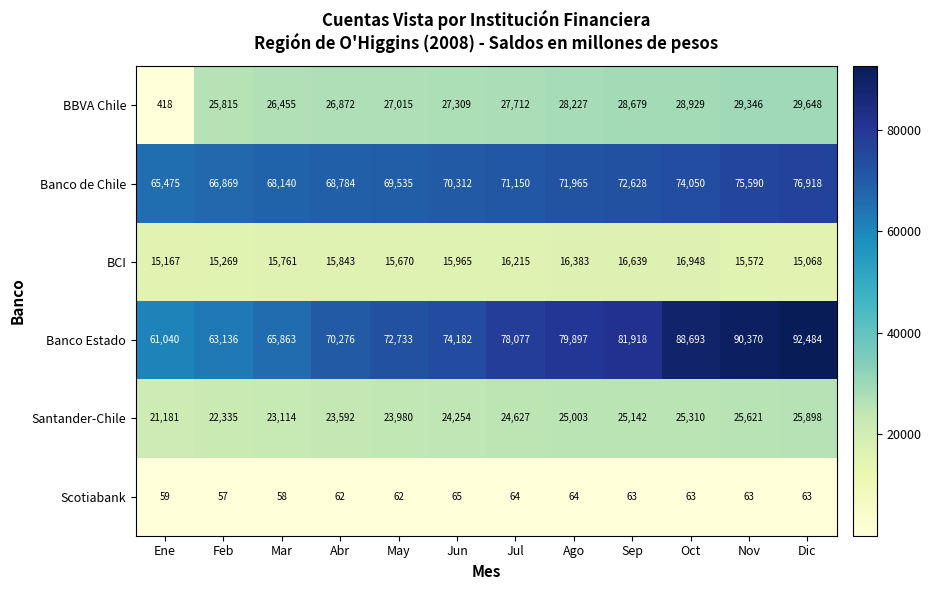

List the series in order of their peak value, highest first.

Banco Estado, Banco de Chile, BBVA Chile, Santander-Chile, BCI, Scotiabank